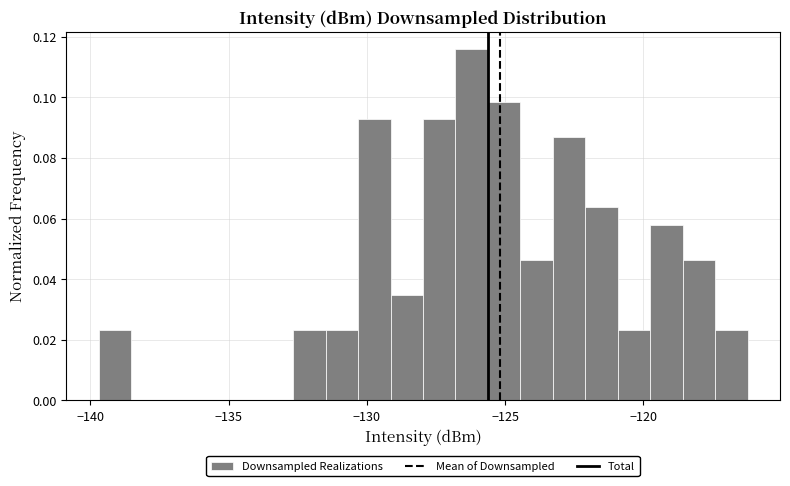

Around what value on the x-axis is the tallest bar? Give the approximate position of its centre, as read against the axis.

-126.0